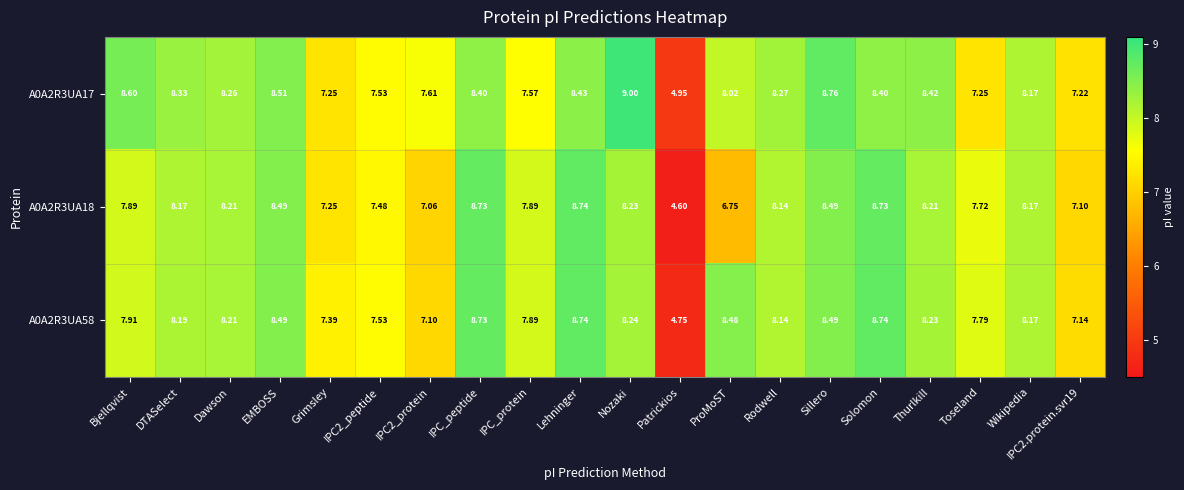

Where does the A0A2R3UA17 series first go above 8?

Bjellqvist